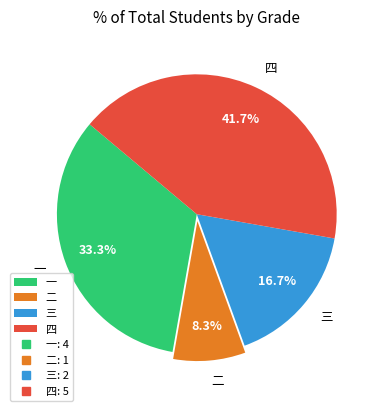

Is there a majority slice in this chart?

No